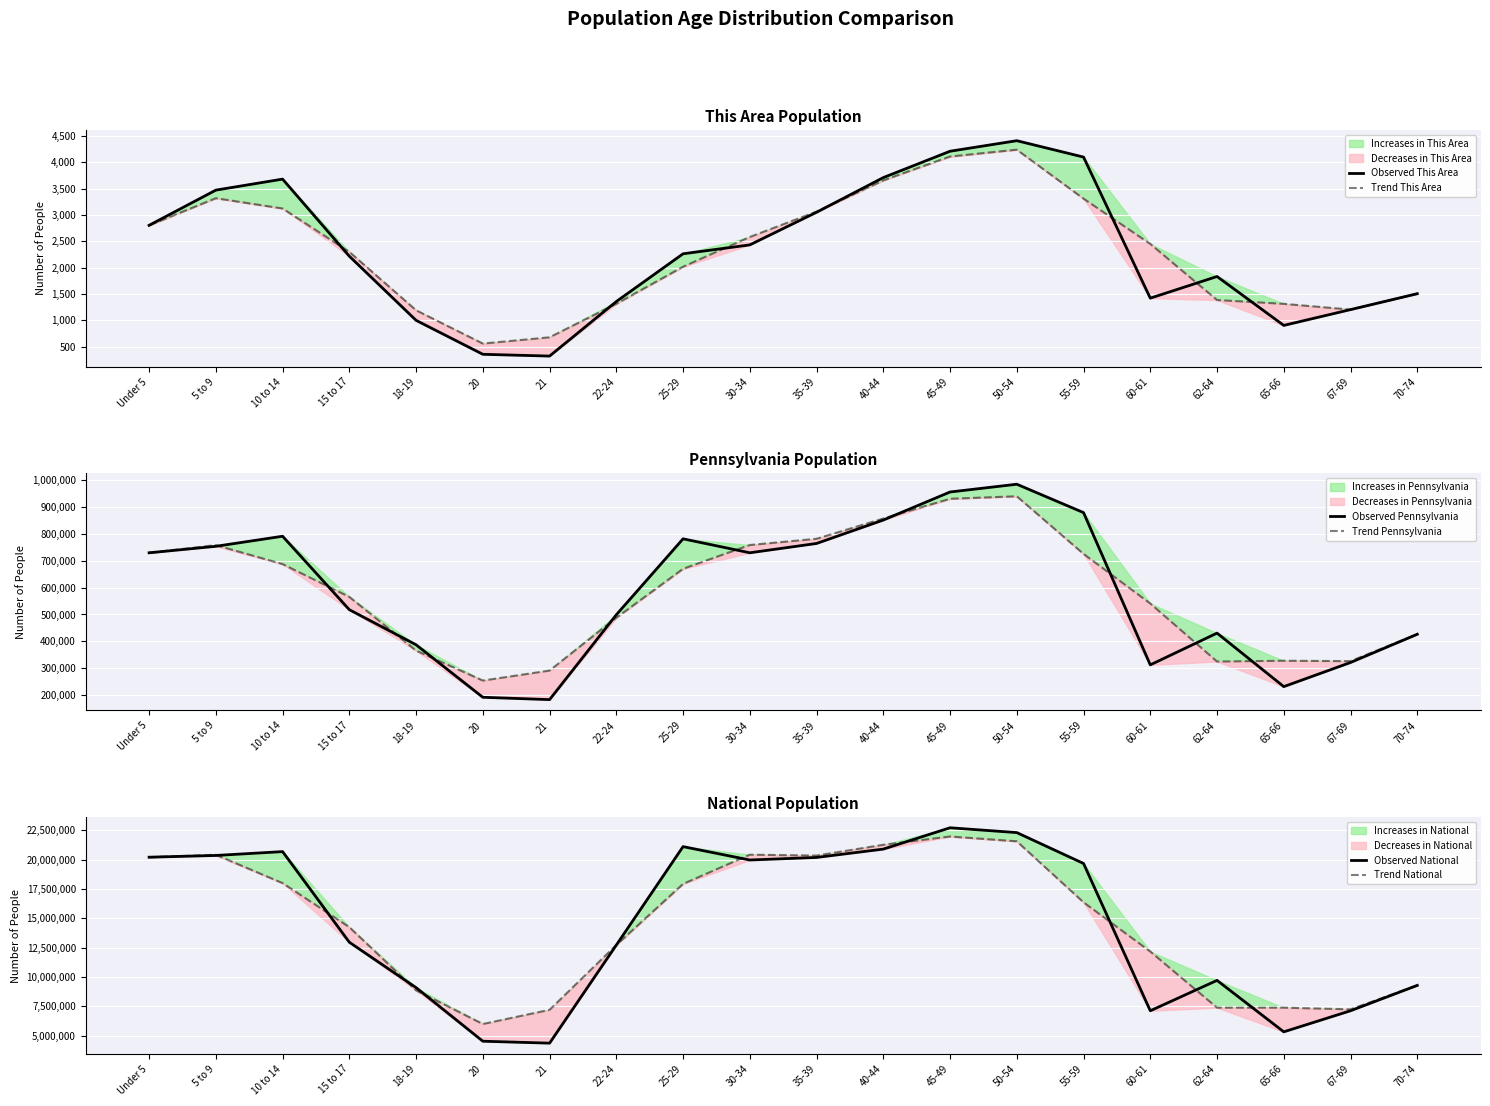

What is the difference between the maximum and second lowest values in the Trend National series?

14770560.3